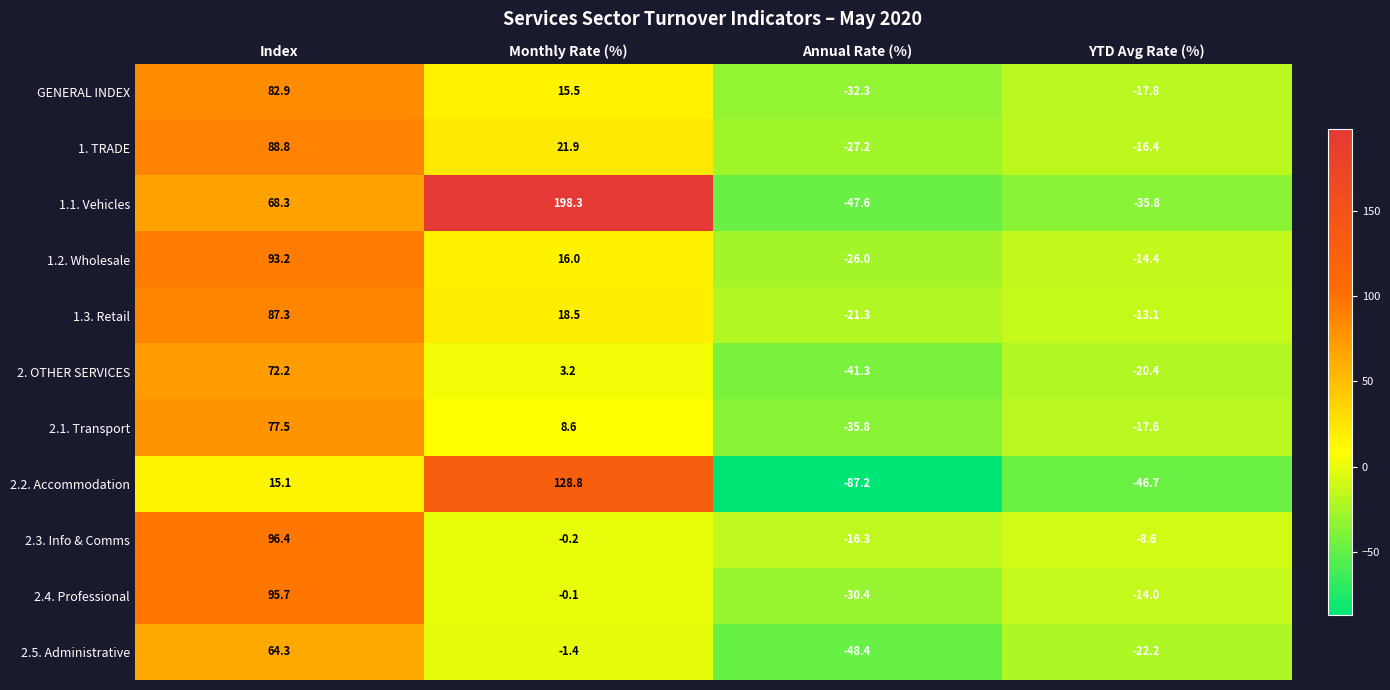

At which category does the chart reach its peak across all series?

Monthly Rate (%)